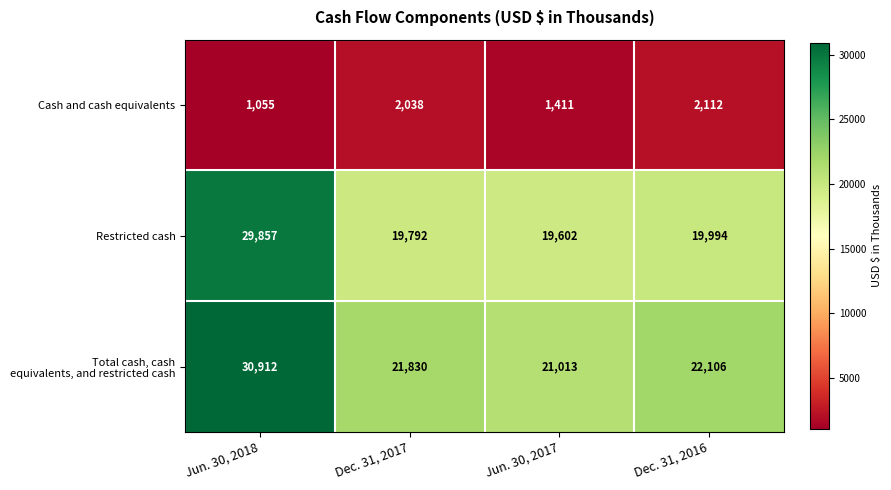

At which category does the chart reach its minimum across all series?

Jun. 30, 2018